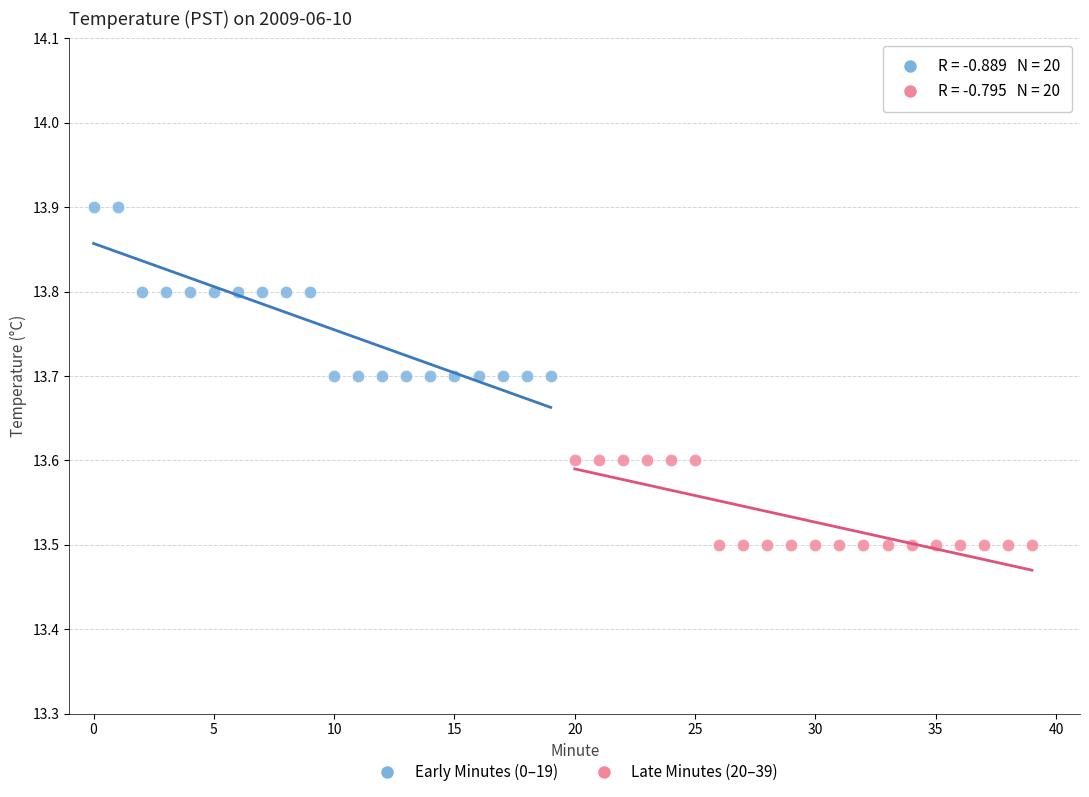

Which series has the widest spread of Y values?

Early Minutes (0–19)